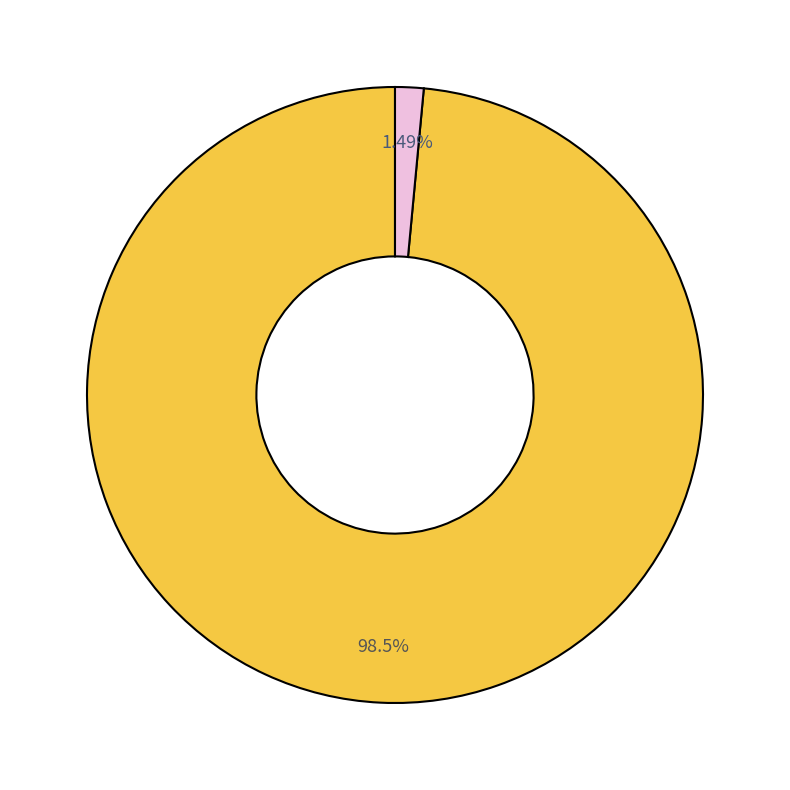

Is there any slice that represents more than half of the pie?

Yes